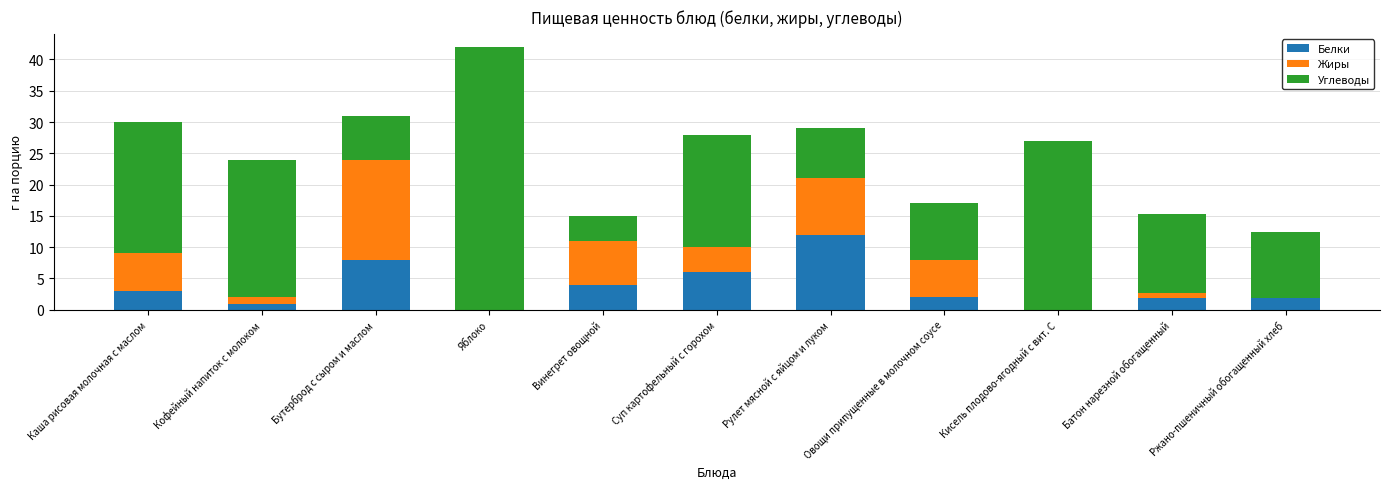

What is the sum of all Белки values?

39.8